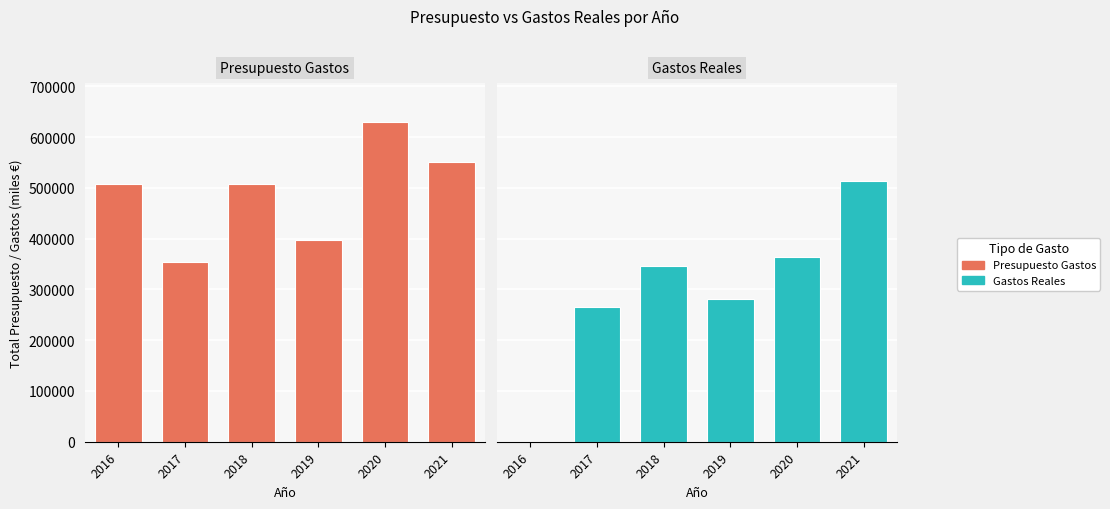

What is the total value across all series at 2021?

1062963.9